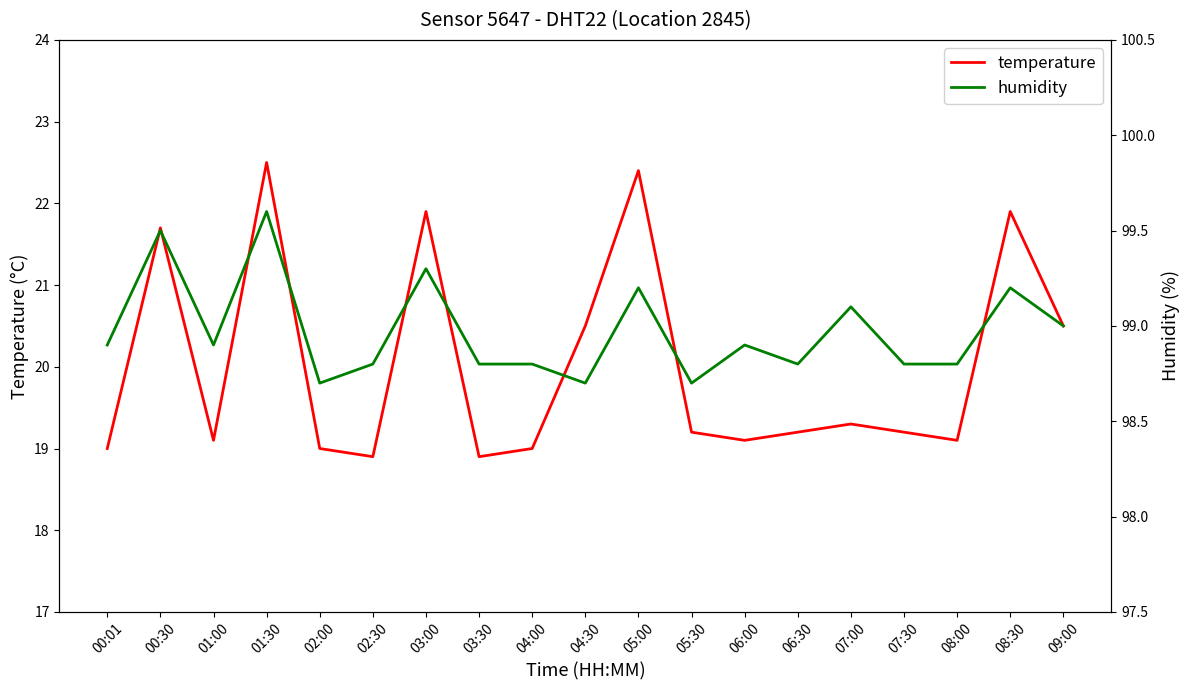

Is the value of humidity at 05:30 greater than the value of temperature at 00:01?

Yes